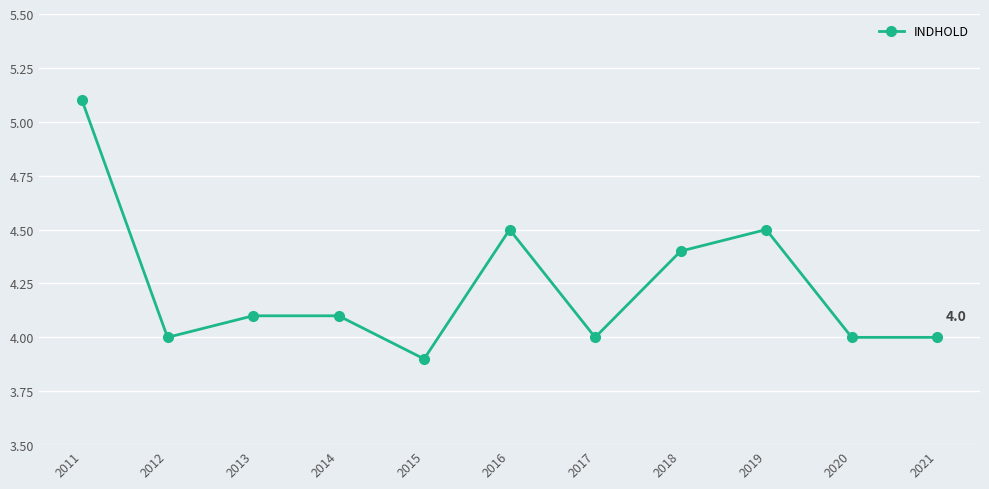

Reading left to right, transcribe all the data shown in this chart.

2011=5.1	2012=4.0	2013=4.1	2014=4.1	2015=3.9	2016=4.5	2017=4.0	2018=4.4	2019=4.5	2020=4.0	2021=4.0